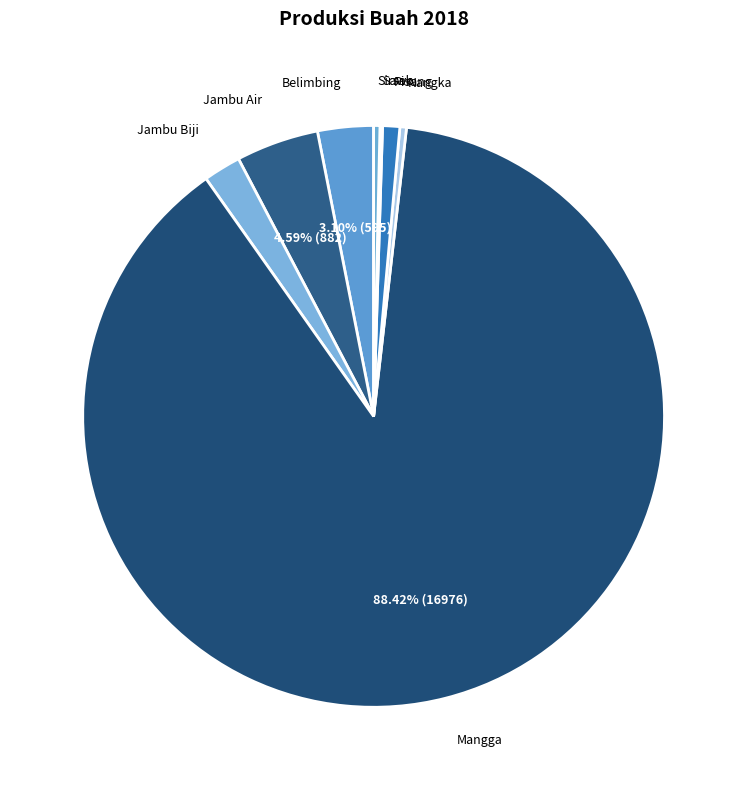

Does Sirsak represent more than half of the total?

No